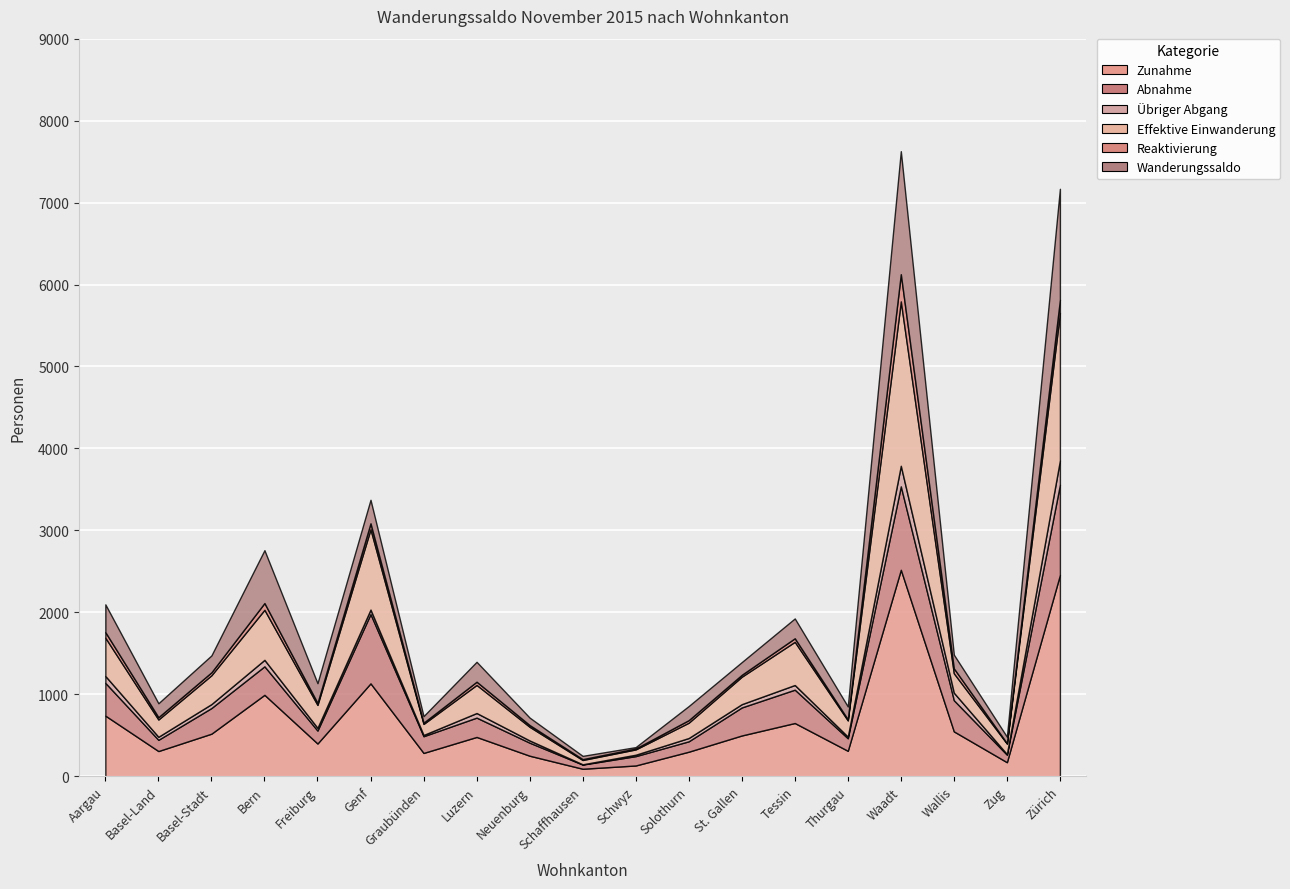

Rank the categories by Abnahme value from lowest to highest.

Schaffhausen, Zug, Schwyz, Solothurn, Basel-Land, Thurgau, Freiburg, Neuenburg, Graubünden, Luzern, Basel-Stadt, St. Gallen, Bern, Wallis, Aargau, Tessin, Genf, Waadt, Zürich